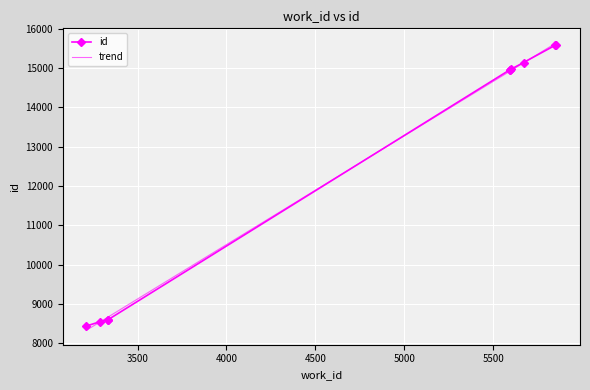

What is the minimum value for trend?

8331.5